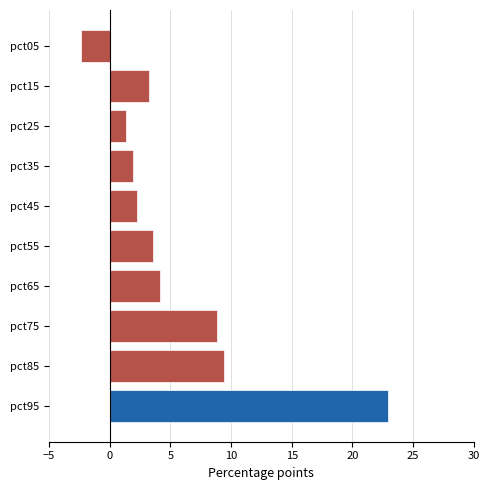

What is the maximum value shown in the chart?

22.9